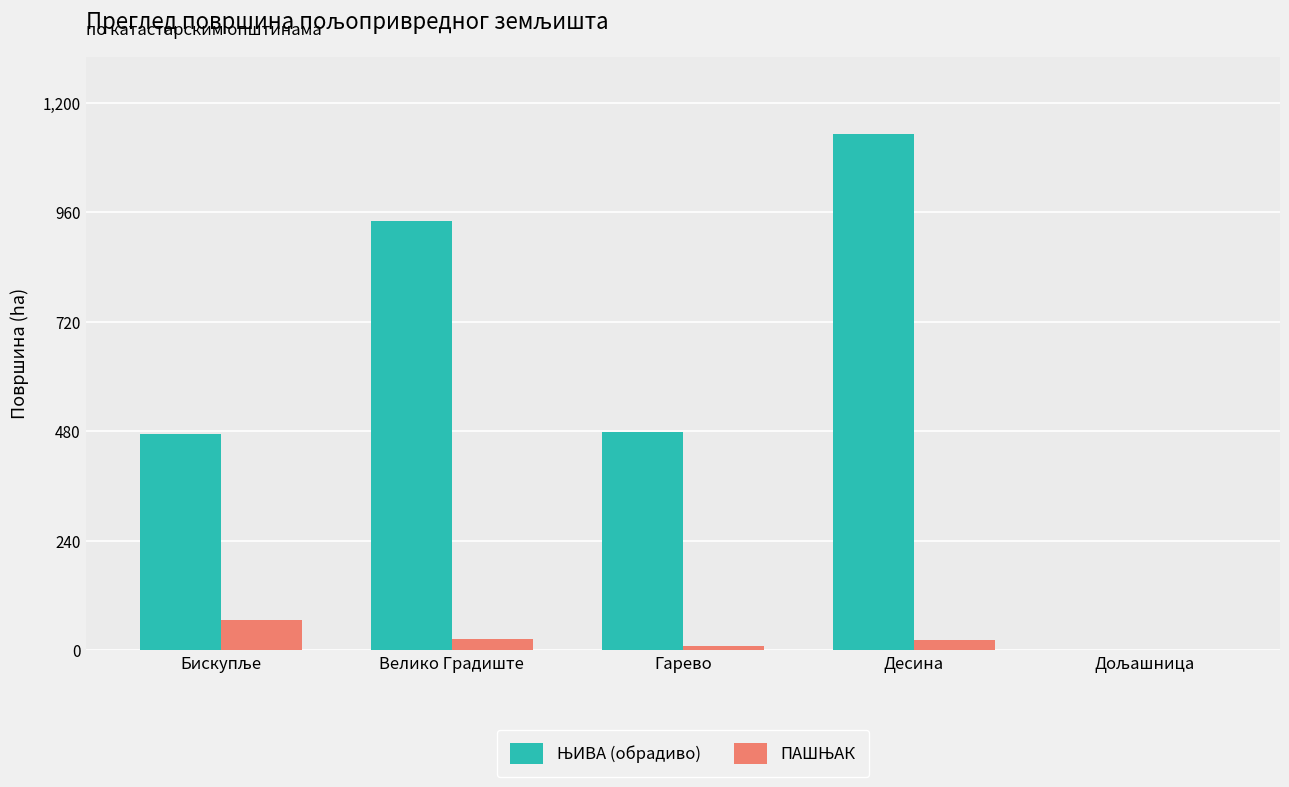

Count the number of data series in this chart.

2